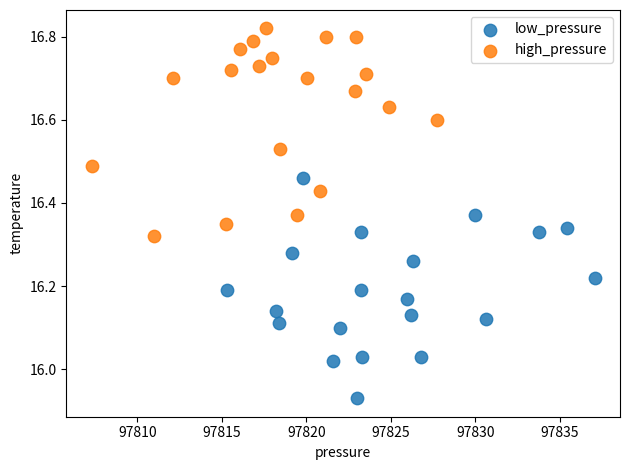

Which series reaches the maximum Y coordinate?

high_pressure